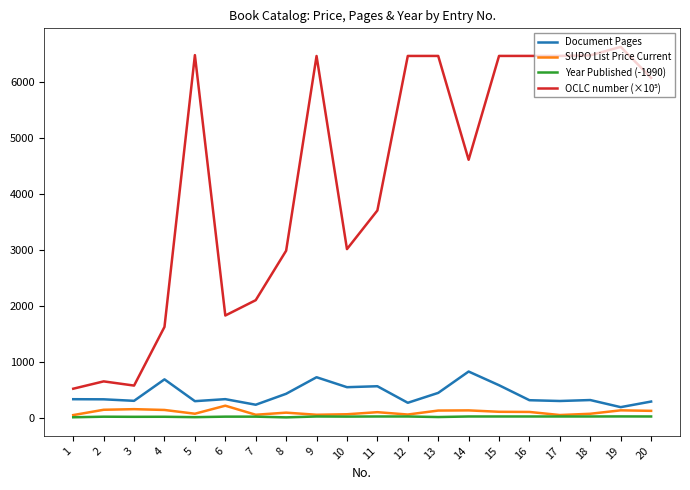

What is the total value across all series at 14?

5580.7